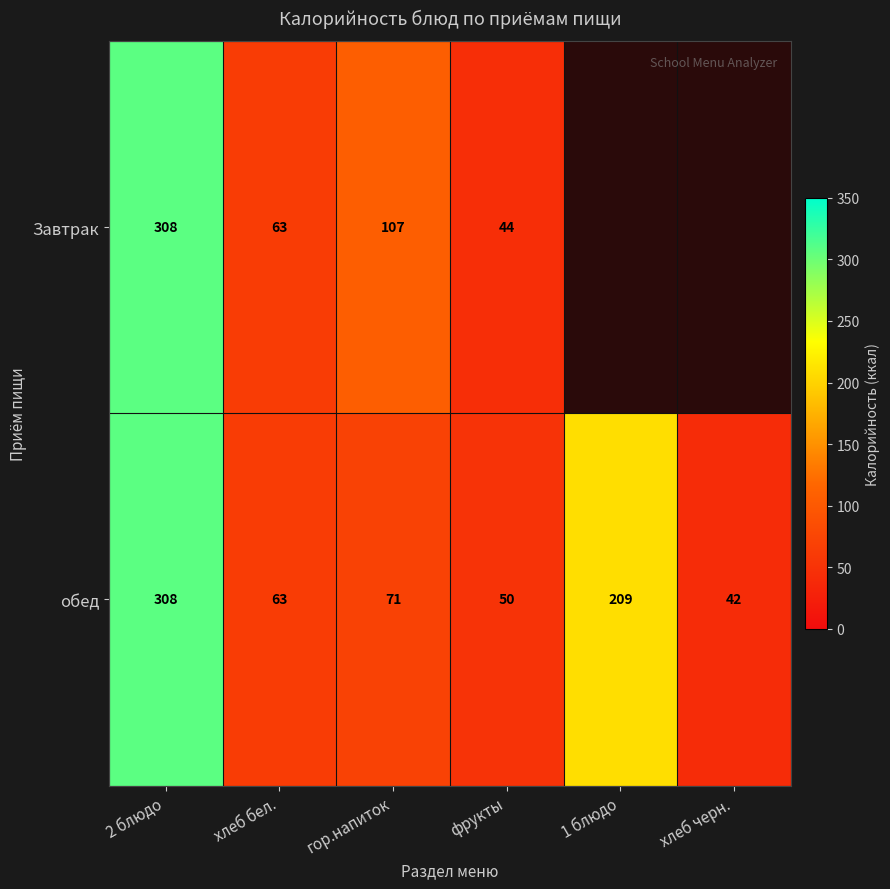

What is the difference between the maximum and minimum values in the обед series?

266.0